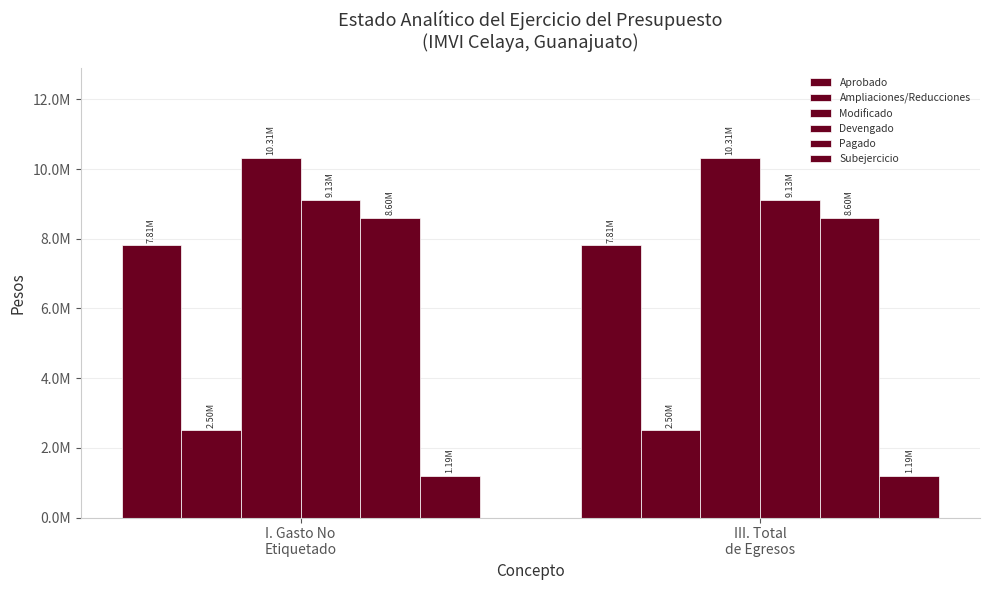

Between I. Gasto No
Etiquetado and III. Total
de Egresos, which series saw the biggest shift?

Aprobado